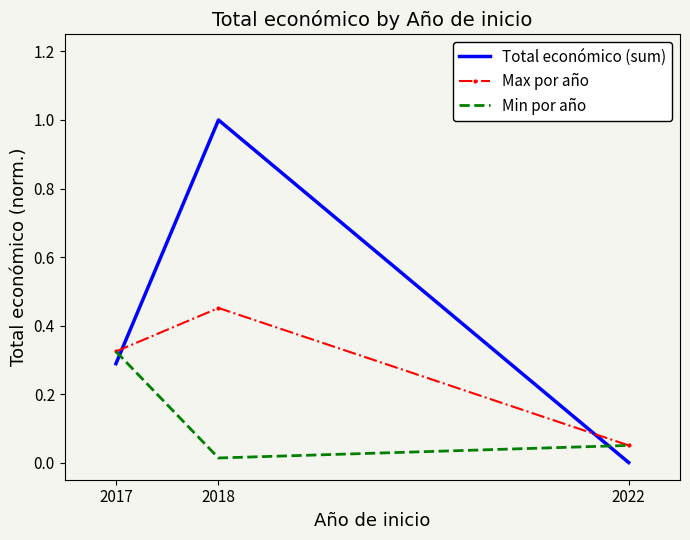

Is it true that Total económico (sum) equals 0.4 at 2017?

False